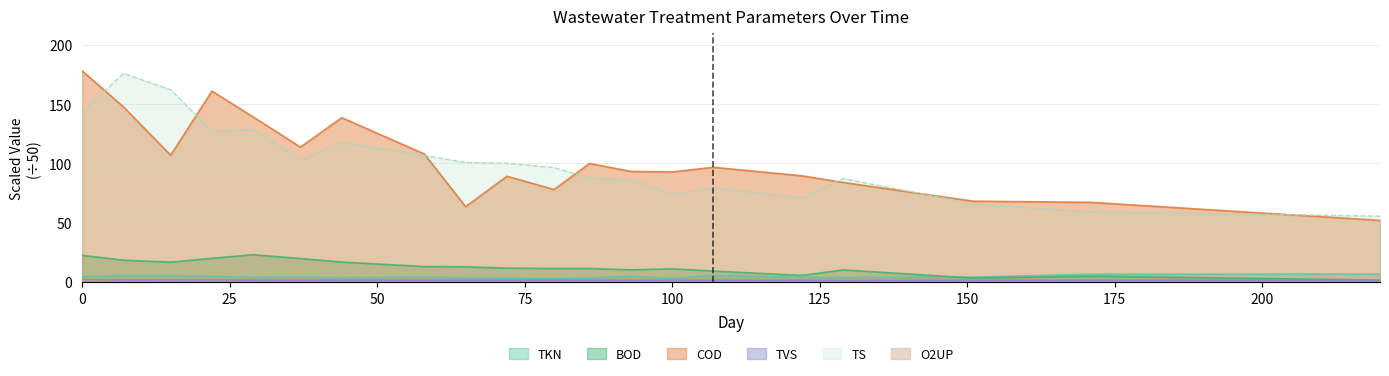

What are all the series names shown in the legend?

BOD, TKN, TS, TVS, COD, O2UP